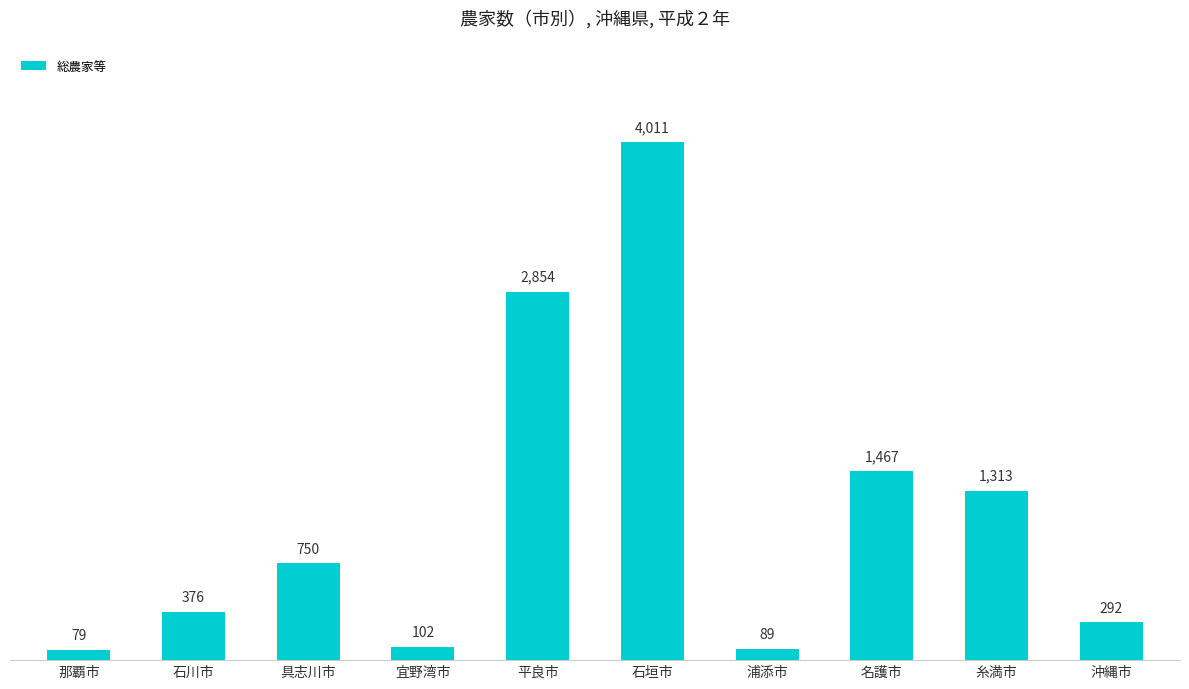

How many data points does each series have?

10